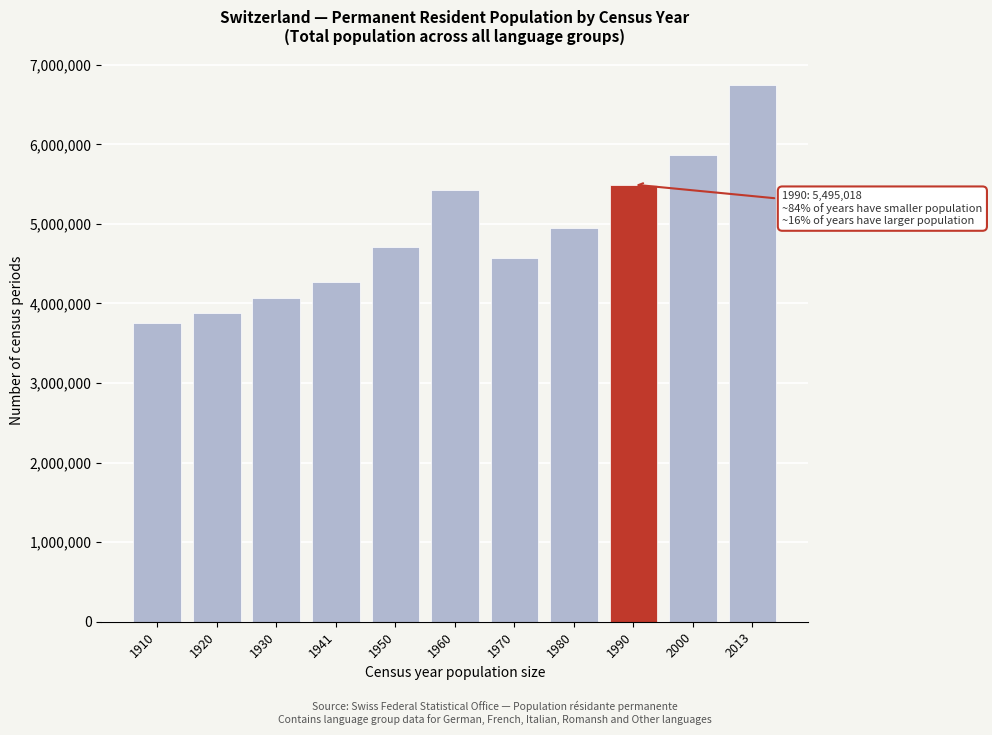

Reading right to left, what are all the values shown in this chart?

2013=6744794	2000=5868572	1990=5495018	1980=4950821	1970=4575416	1960=5429061	1950=4714992	1941=4265703	1930=4066400	1920=3880320	1910=3753293